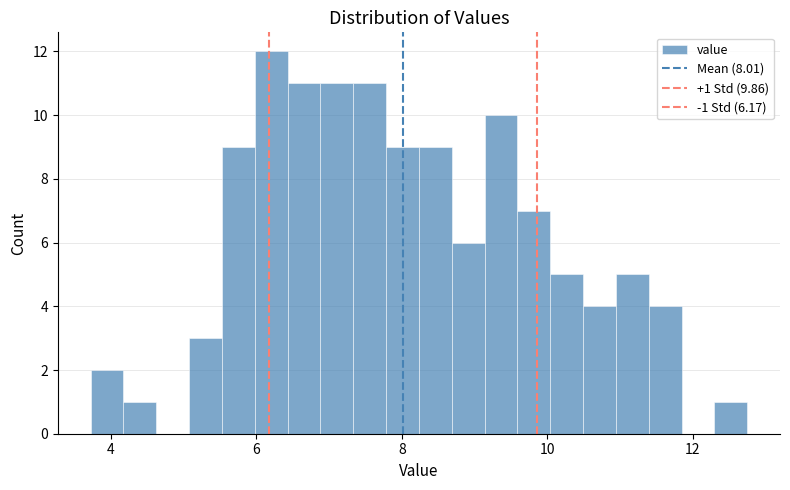

Read against the x-axis, roughly where is the centre of the tallest bar?

6.2